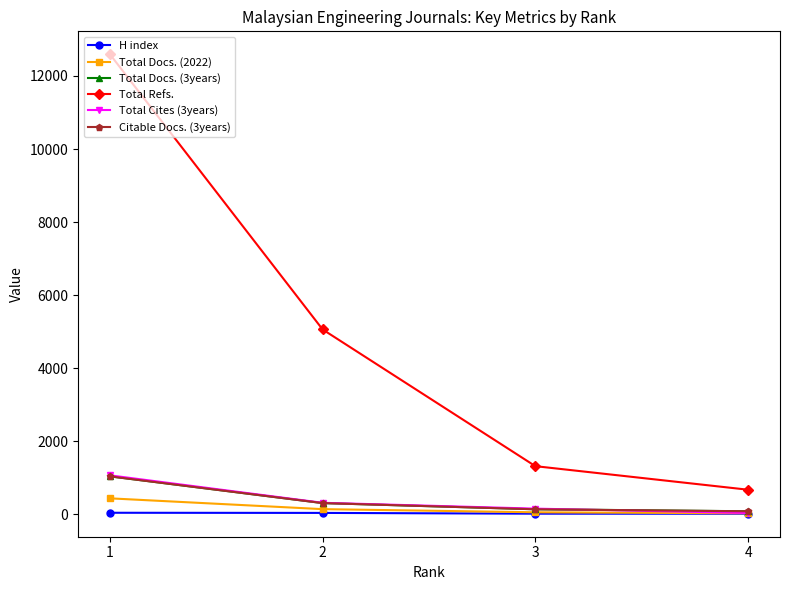

What is the difference between the maximum and minimum values in the Total Refs. series?

11924